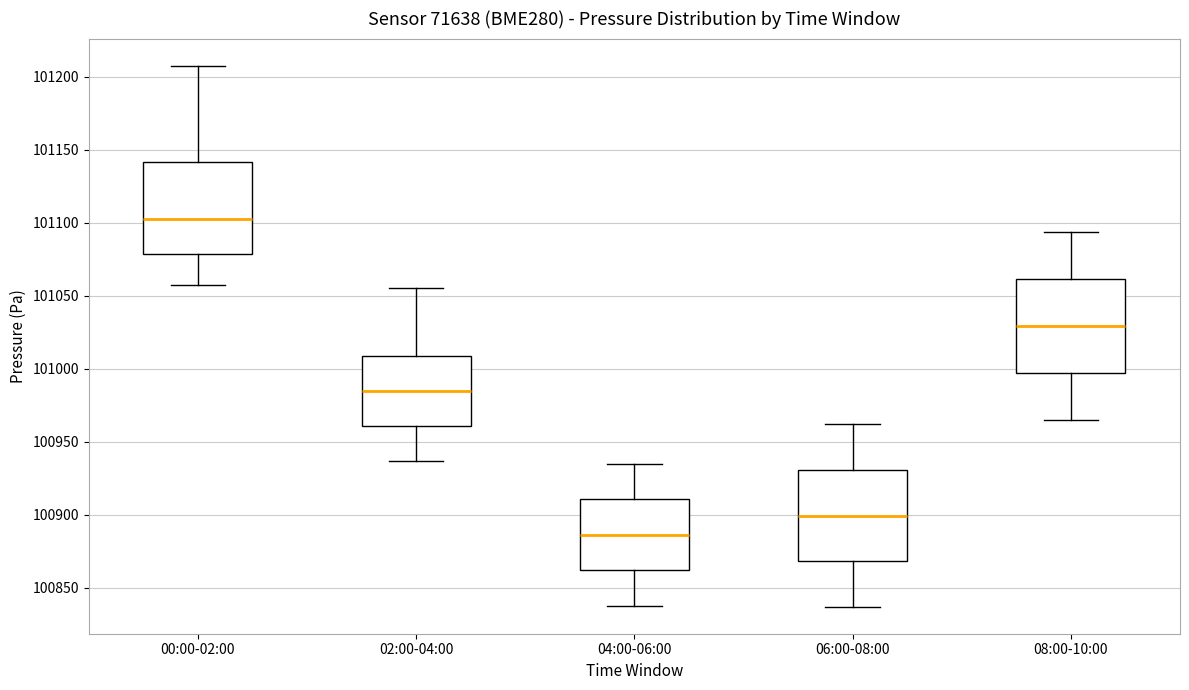

Reading left to right, read every box against the y-axis: the position of its median line, the range the box covers, and the ends of its whiskers. The values are not printed on the chart, so give them approximately, as read against the axis.

00:00-02:00: median 101100, box 101080 to 101140, whiskers 101055 to 101210
02:00-04:00: median 100985, box 100960 to 101010, whiskers 100935 to 101055
04:00-06:00: median 100885, box 100860 to 100910, whiskers 100840 to 100935
06:00-08:00: median 100900, box 100870 to 100930, whiskers 100835 to 100960
08:00-10:00: median 101030, box 100995 to 101060, whiskers 100965 to 101095